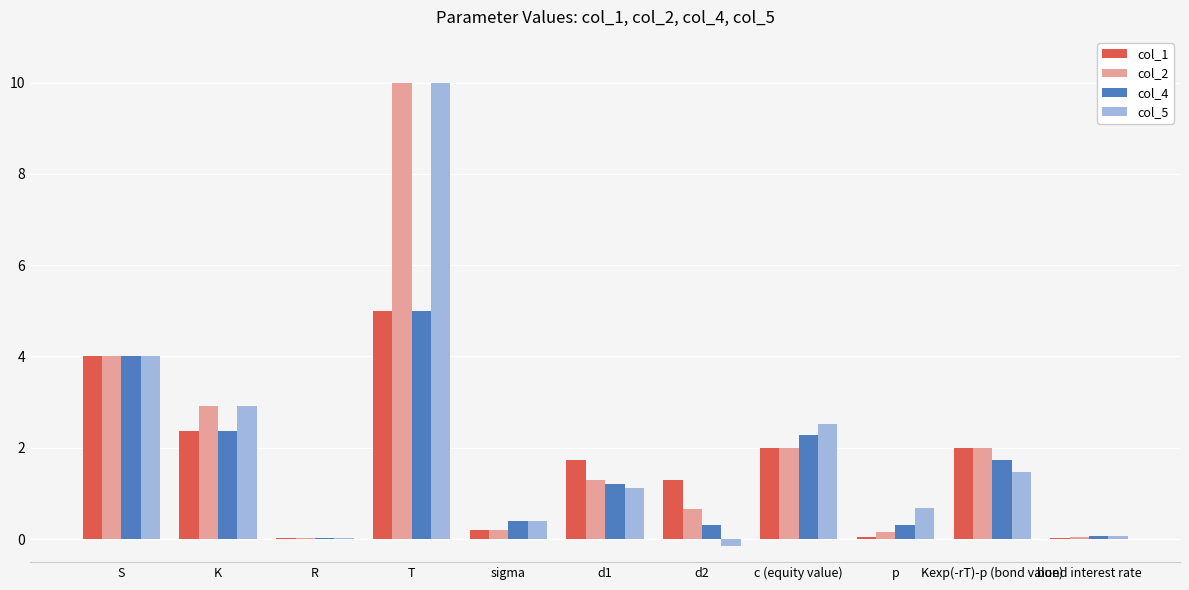

How many data points in col_4 are above 1?

6